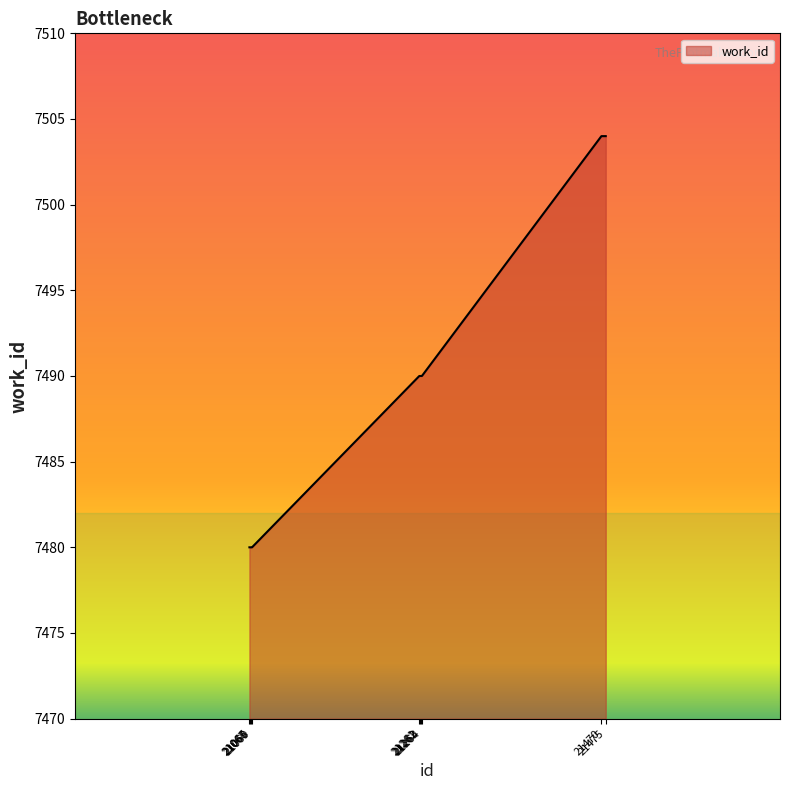

How many categories are shown in the chart?

10